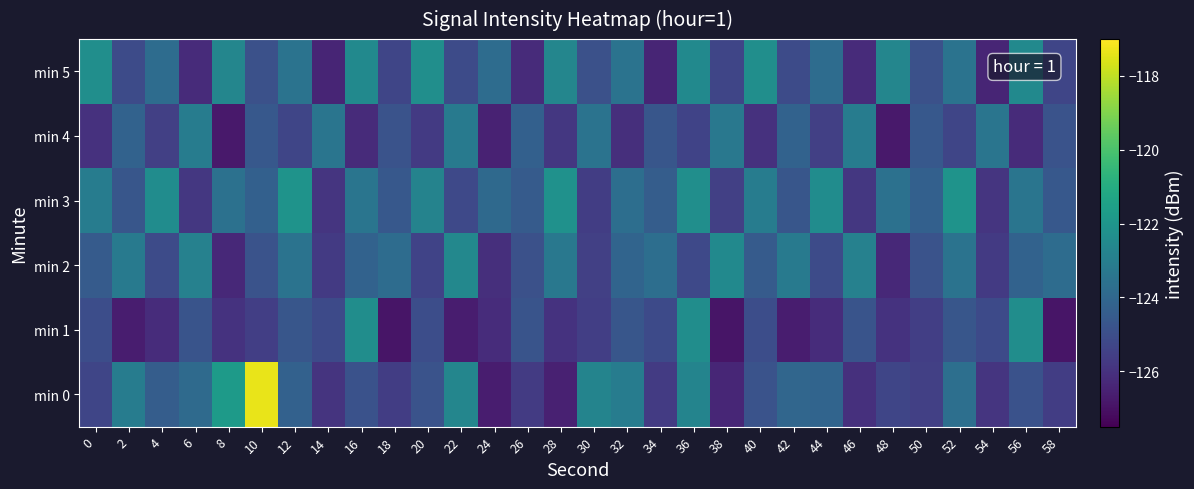

What is the greatest value displayed?

-117.4